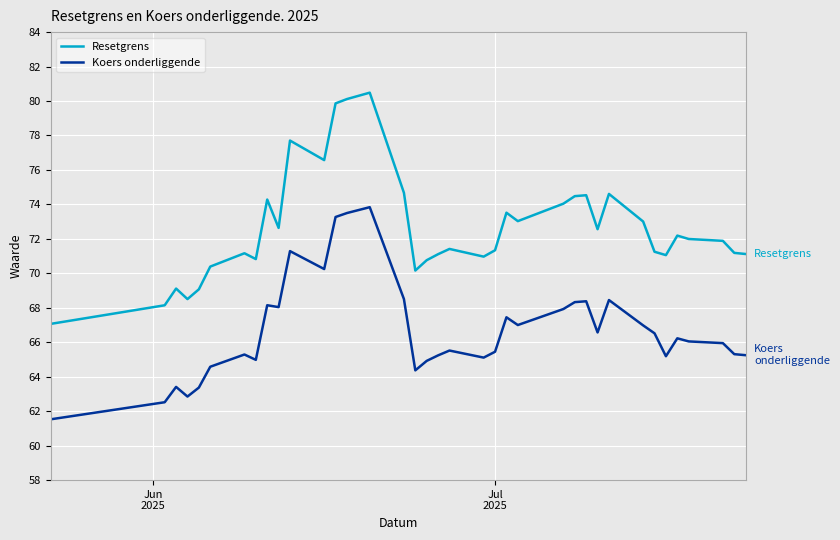

In Resetgrens, how many points are lower than both neighbors (excluding endpoints)?

9